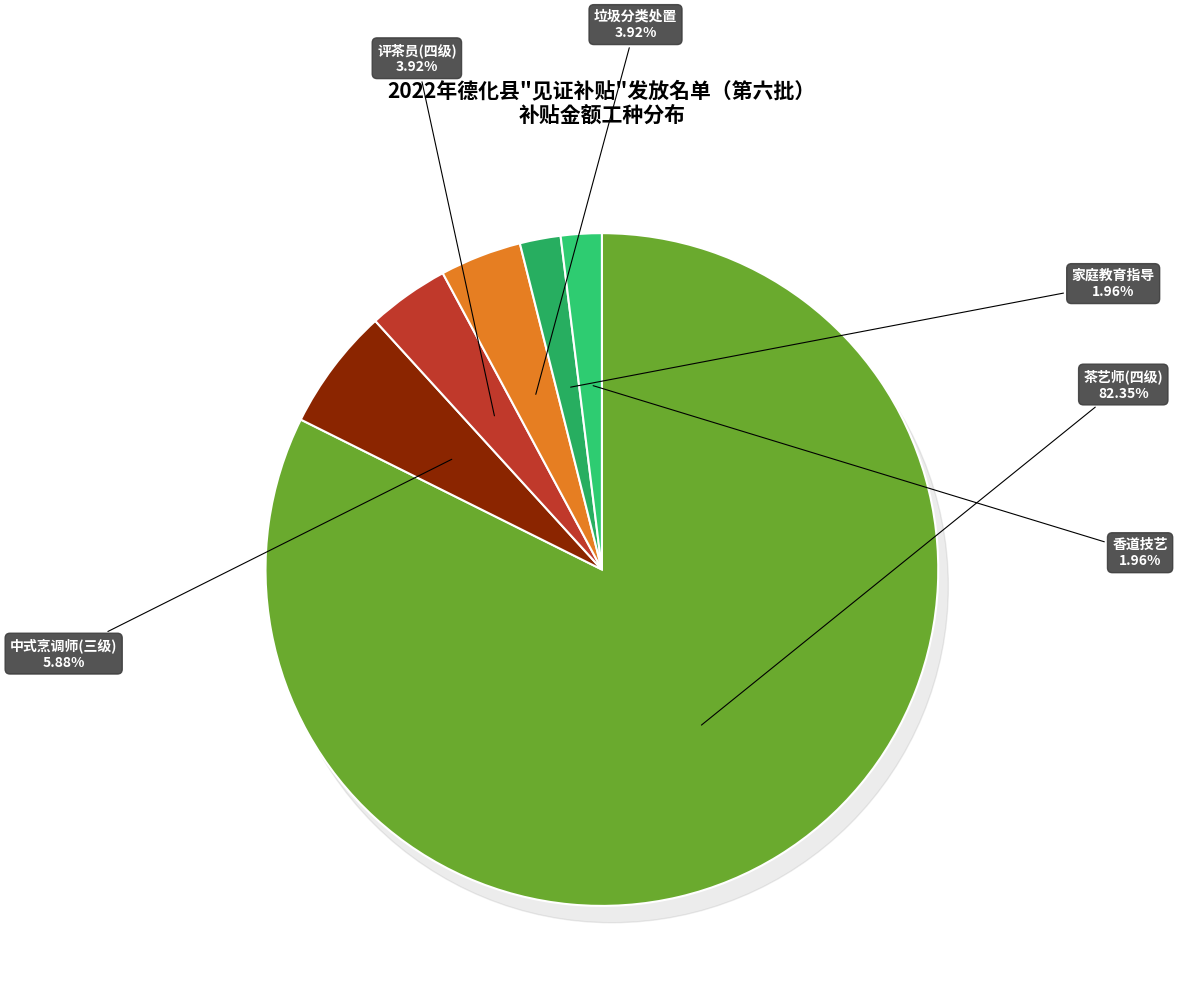

Is it true that 家庭教育指导 is 15% of the pie?

False